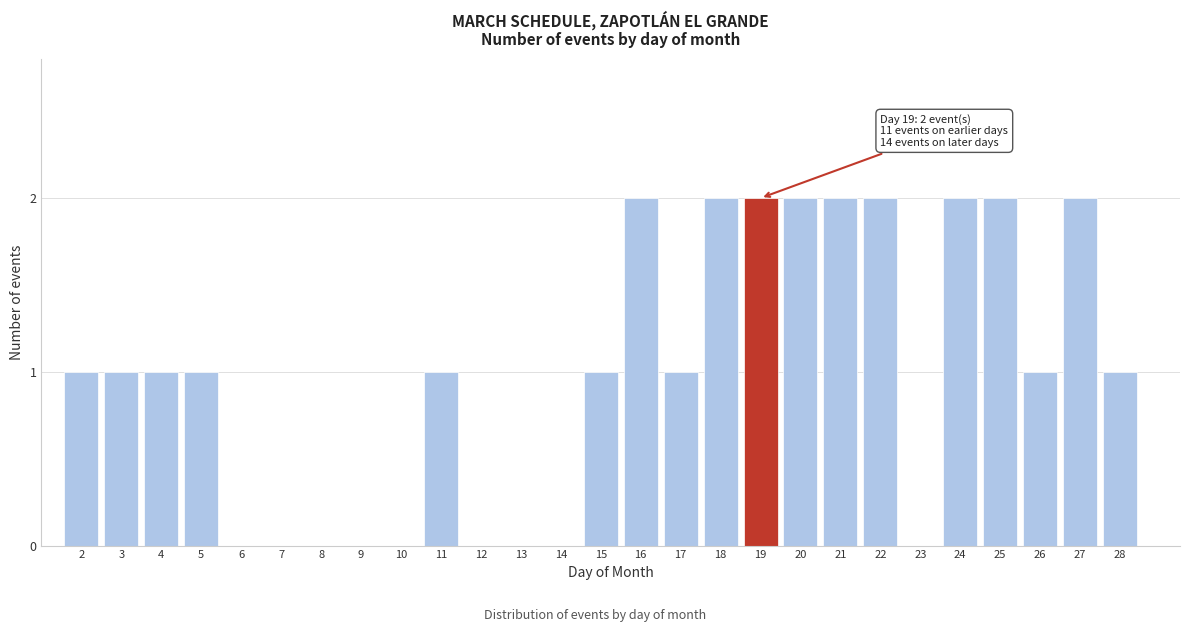

Reading right to left, what are all the values shown in this chart?

28=1	27=2	26=1	25=2	24=2	23=0	22=2	21=2	20=2	19=2	18=2	17=1	16=2	15=1	14=0	13=0	12=0	11=1	10=0	9=0	8=0	7=0	6=0	5=1	4=1	3=1	2=1